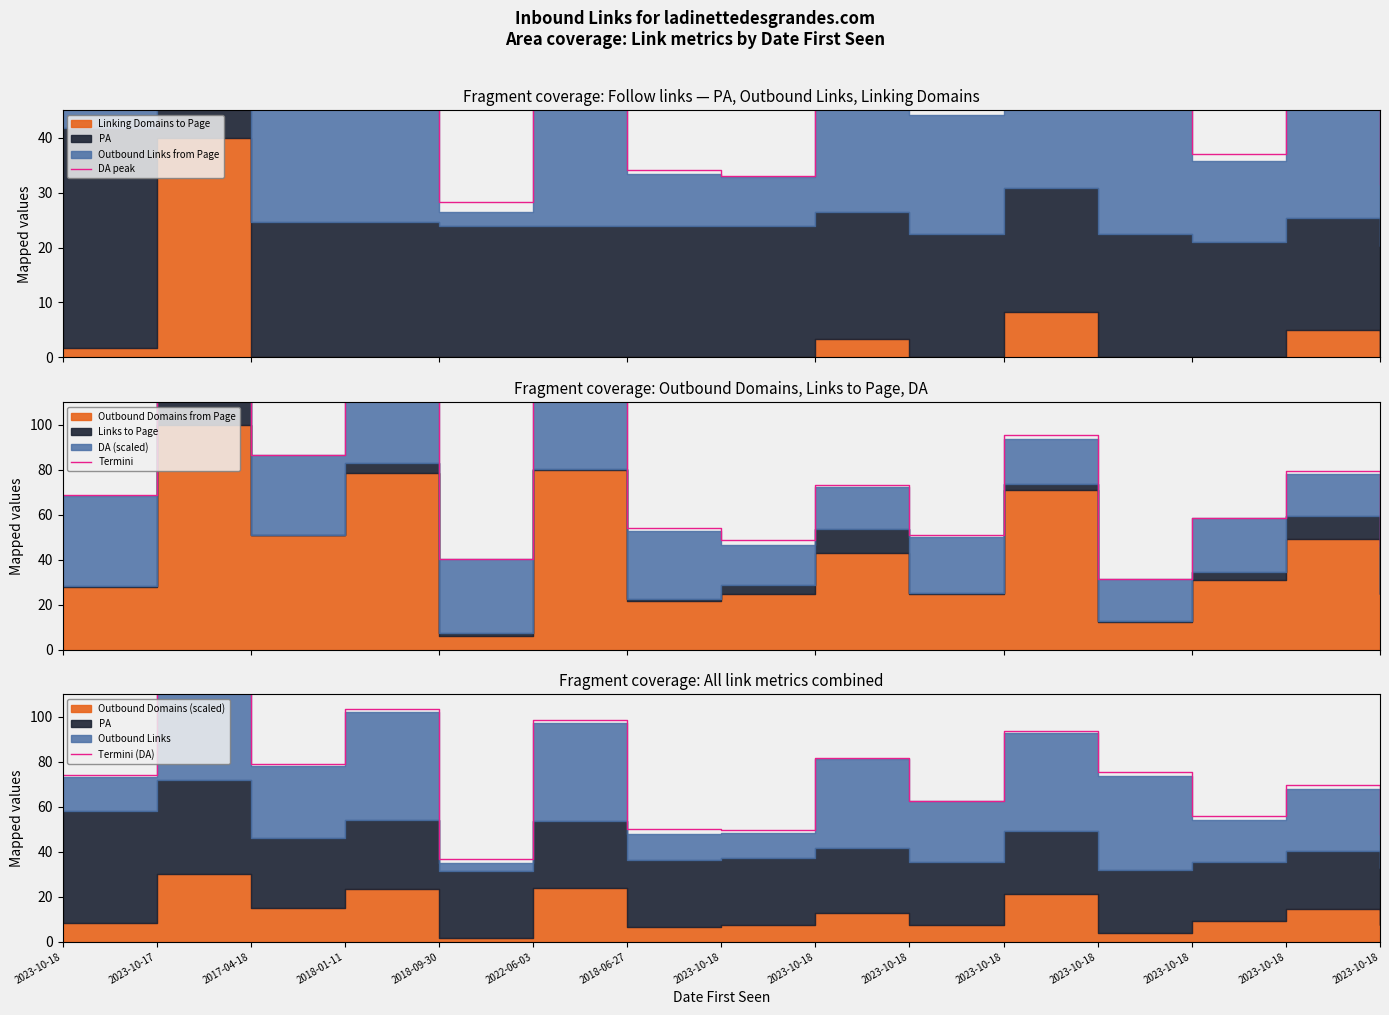

Reading left to right, list all the values displayed in this chart.

DA peak: 55.1	114.2	50.5	63.0	28.2	59.7	34.1	33.0	58.5	45.3	66.6	57.5	37.0	48.6	31.6
Termini: 68.9	232.4	86.5	112.4	40.4	113.4	54.1	48.6	73.4	50.9	95.6	31.4	58.6	79.6	46.0
Termini (DA): 74.2	122.8	79.1	103.5	36.7	98.8	50.0	49.8	81.7	62.4	93.7	75.4	55.8	69.8	47.8